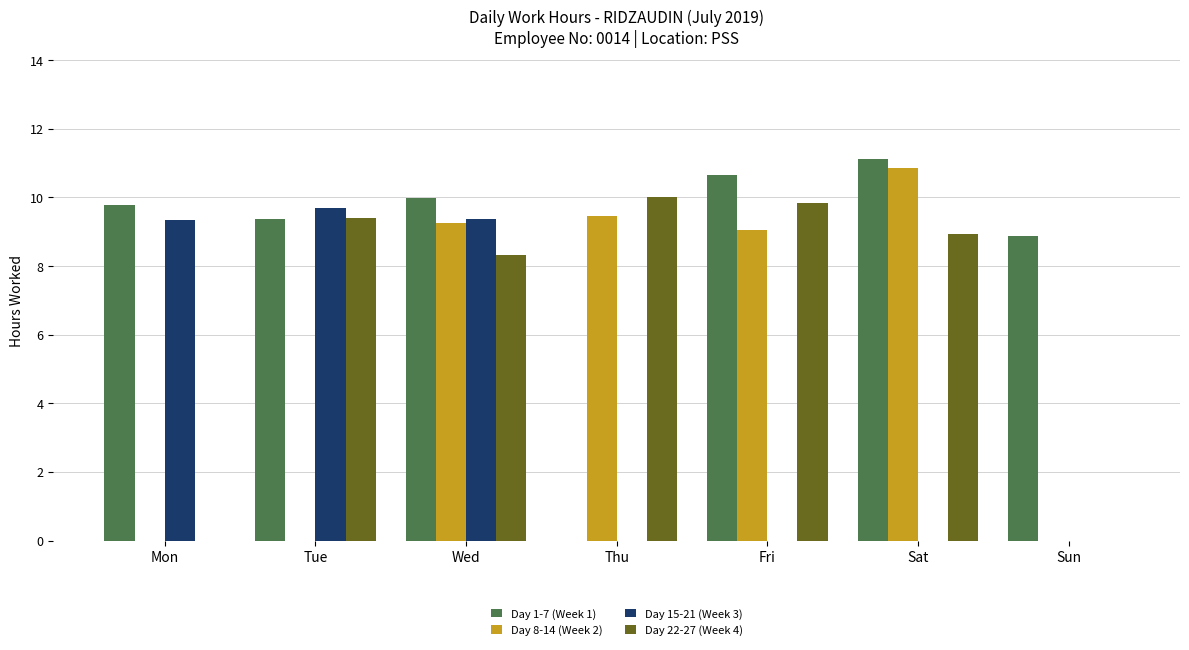

Count the number of categories in the chart.

7